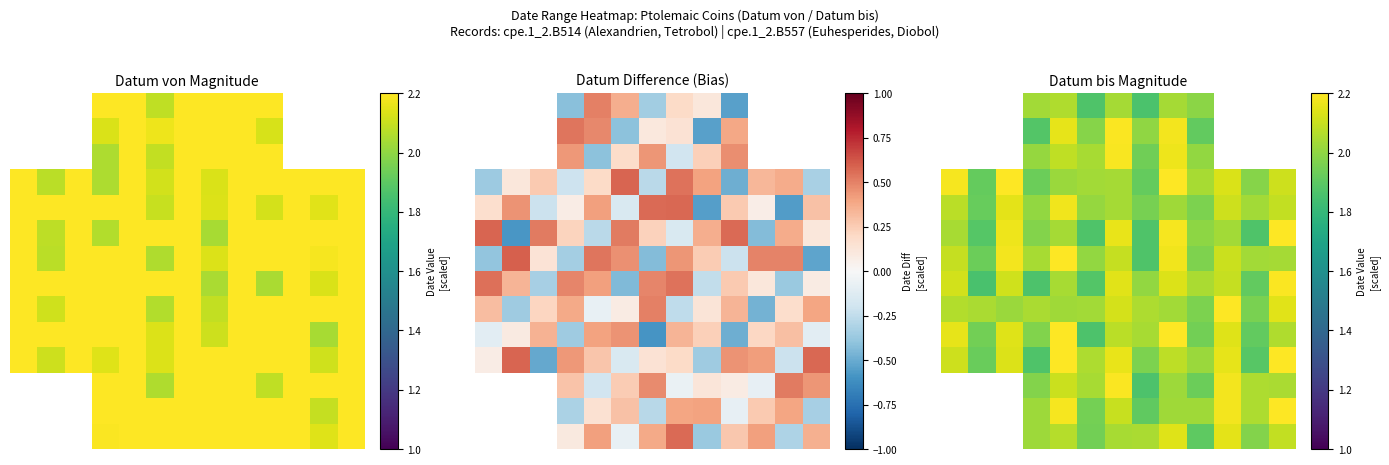

What is the difference between the maximum and minimum values in the 12 series?

0.3